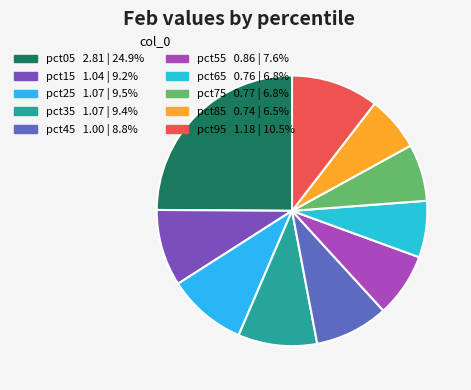

To the nearest percent, what is the difference between the largest and smallest slice percentages?

18%